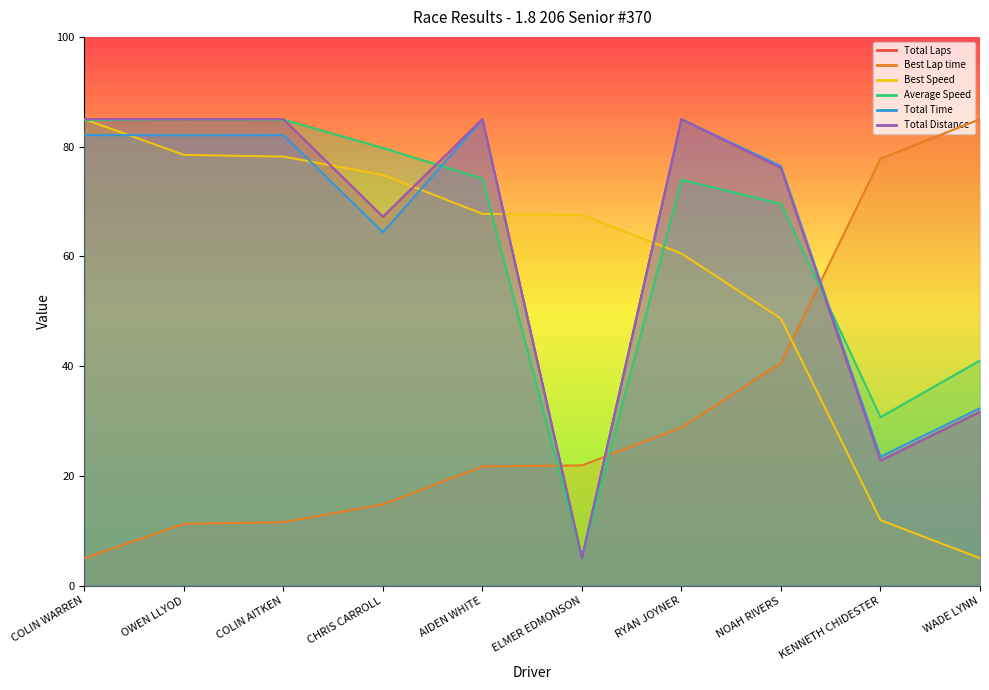

How many values in the Best Lap time series exceed 21?

6